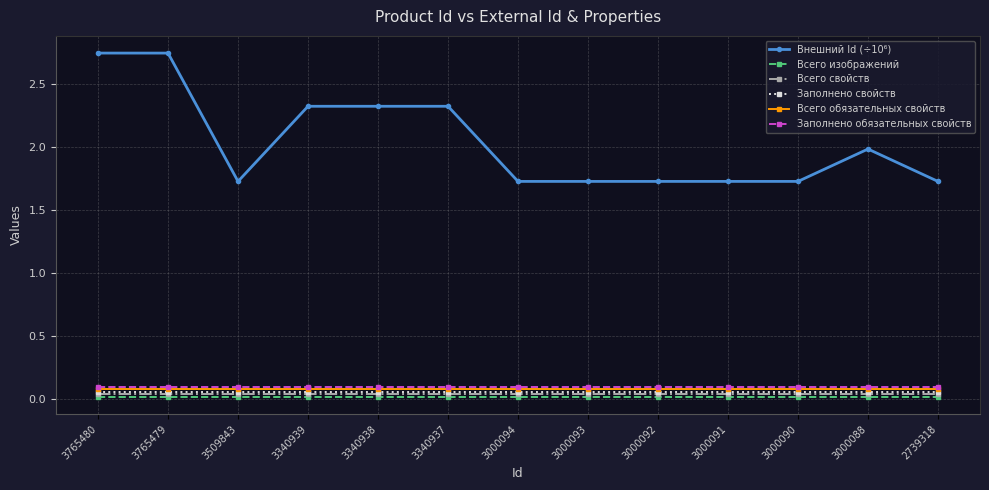

Reading left to right, extract all data points from this chart.

Внешний Id (÷10⁶): 2.7	2.7	1.7	2.3	2.3	2.3	1.7	1.7	1.7	1.7	1.7	2.0	1.7
Всего изображений: 0.0	0.0	0.0	0.0	0.0	0.0	0.0	0.0	0.0	0.0	0.0	0.0	0.0
Всего свойств: 0.0	0.0	0.0	0.0	0.0	0.0	0.0	0.0	0.0	0.0	0.0	0.0	0.0
Заполнено свойств: 0.1	0.1	0.1	0.1	0.1	0.1	0.1	0.1	0.1	0.1	0.1	0.1	0.1
Всего обязательных свойств: 0.1	0.1	0.1	0.1	0.1	0.1	0.1	0.1	0.1	0.1	0.1	0.1	0.1
Заполнено обязательных свойств: 0.1	0.1	0.1	0.1	0.1	0.1	0.1	0.1	0.1	0.1	0.1	0.1	0.1